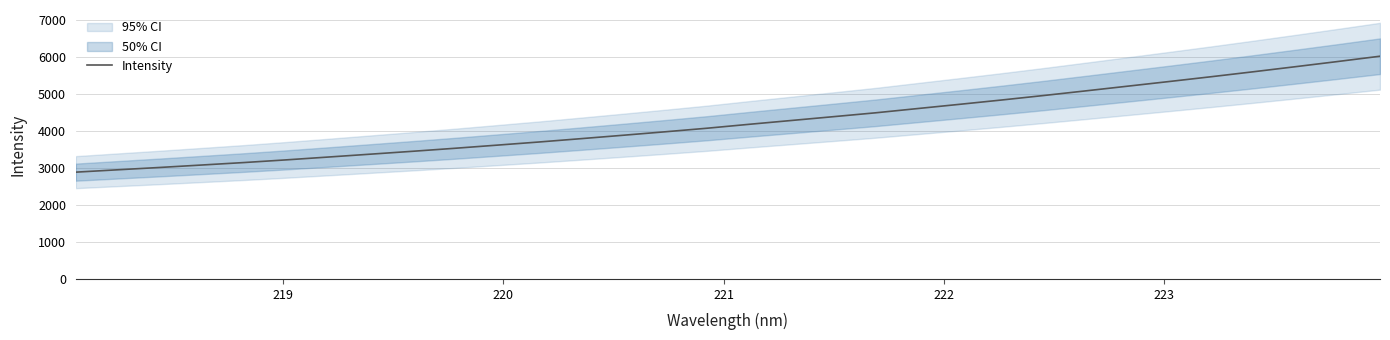

How many data points are less than 4187?

16